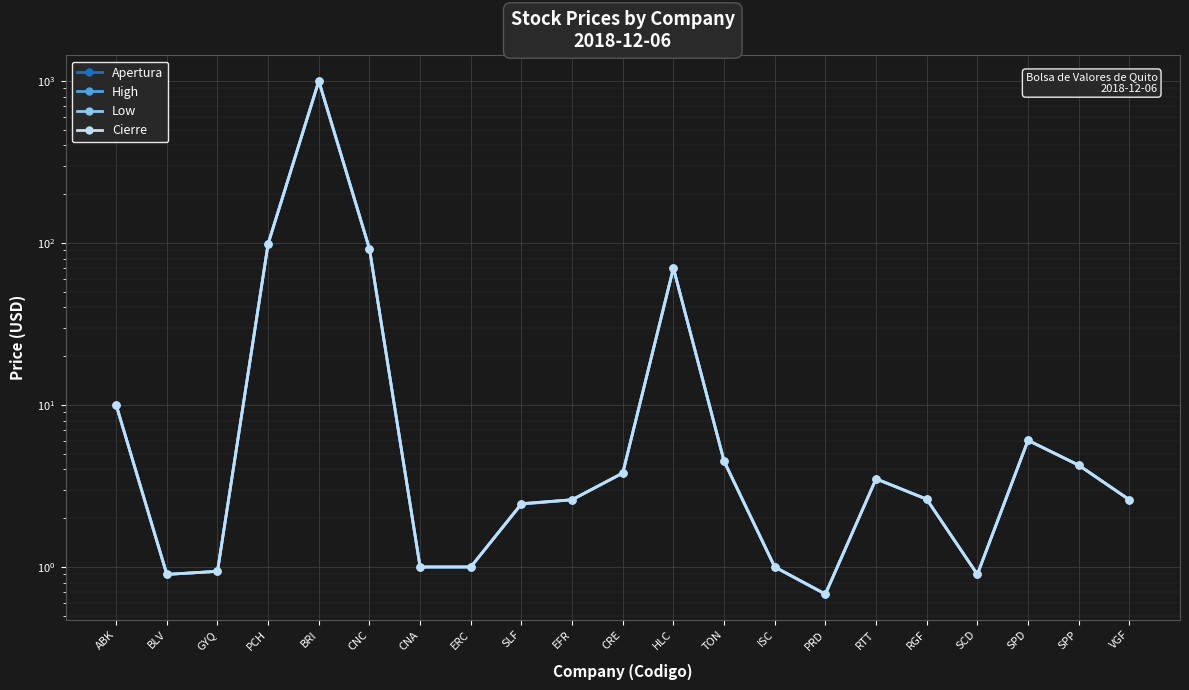

Reading right to left, extract all data points from this chart.

Apertura: 2.6	4.2	6.0	0.9	2.6	3.5	0.7	1.0	4.5	70.0	3.8	2.6	2.5	1.0	1.0	92.0	1000.0	99.0	0.9	0.9	10.0
High: 2.6	4.2	6.0	0.9	2.6	3.5	0.7	1.0	4.5	70.0	3.8	2.6	2.5	1.0	1.0	92.0	1000.0	99.0	0.9	0.9	10.0
Low: 2.6	4.2	6.0	0.9	2.6	3.5	0.7	1.0	4.5	70.0	3.8	2.6	2.4	1.0	1.0	92.0	1000.0	99.0	0.9	0.9	10.0
Cierre: 2.6	4.2	6.0	0.9	2.6	3.5	0.7	1.0	4.5	70.0	3.8	2.6	2.5	1.0	1.0	92.0	1000.0	99.0	0.9	0.9	10.0